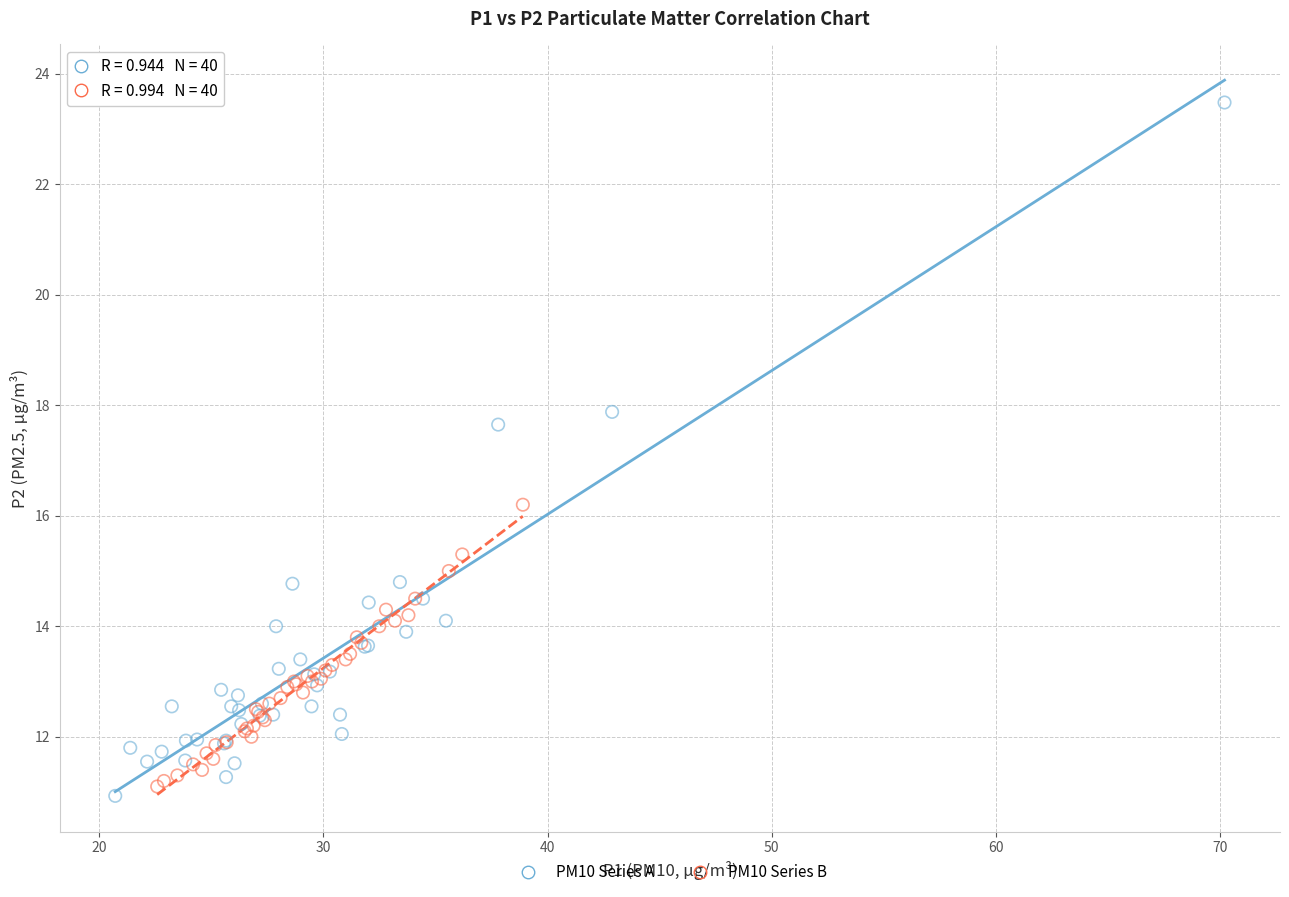

Which series reaches the minimum Y coordinate?

PM10 Series A